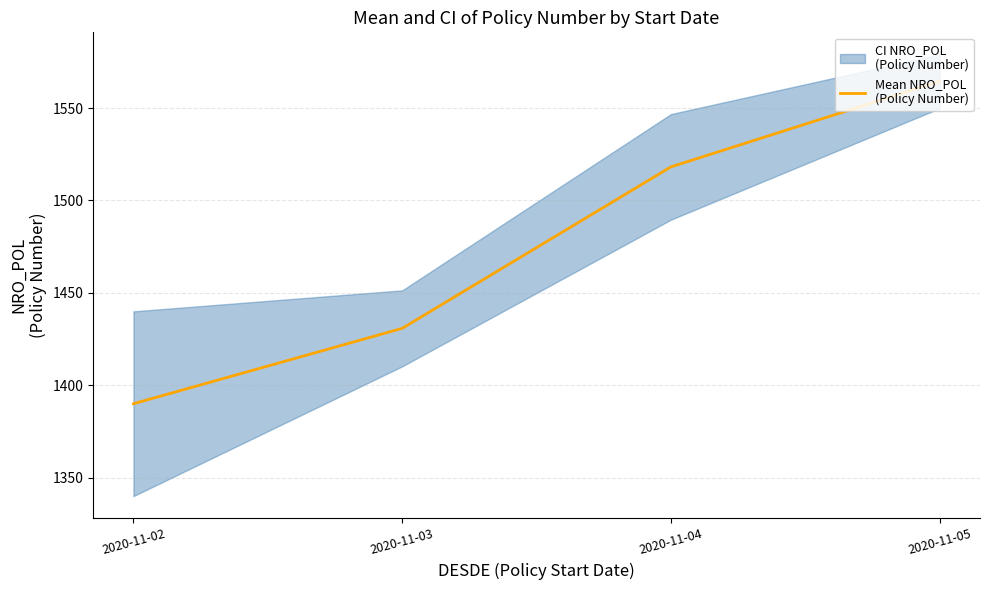

Is it true that the value at 2020-11-03 is 1430.8?

True